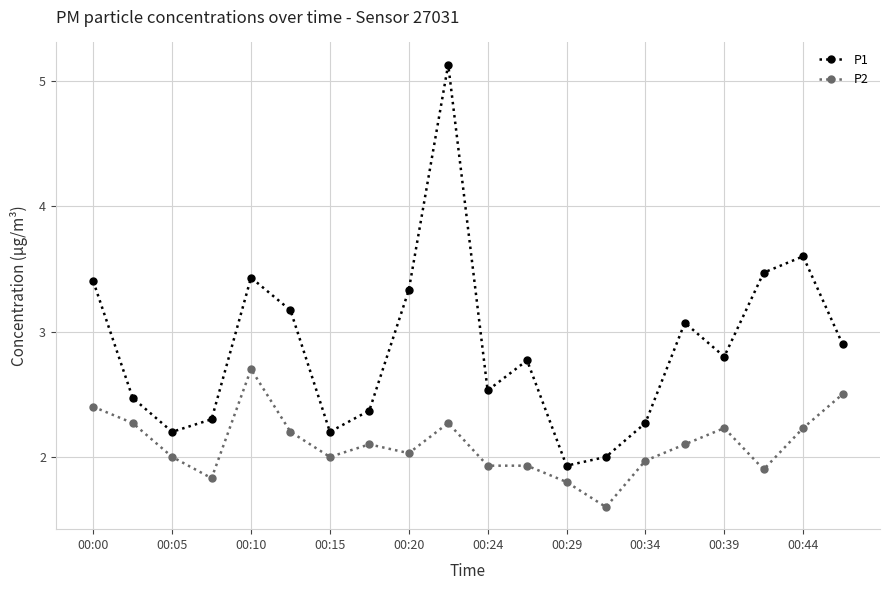

What are all the series names shown in the legend?

P1, P2